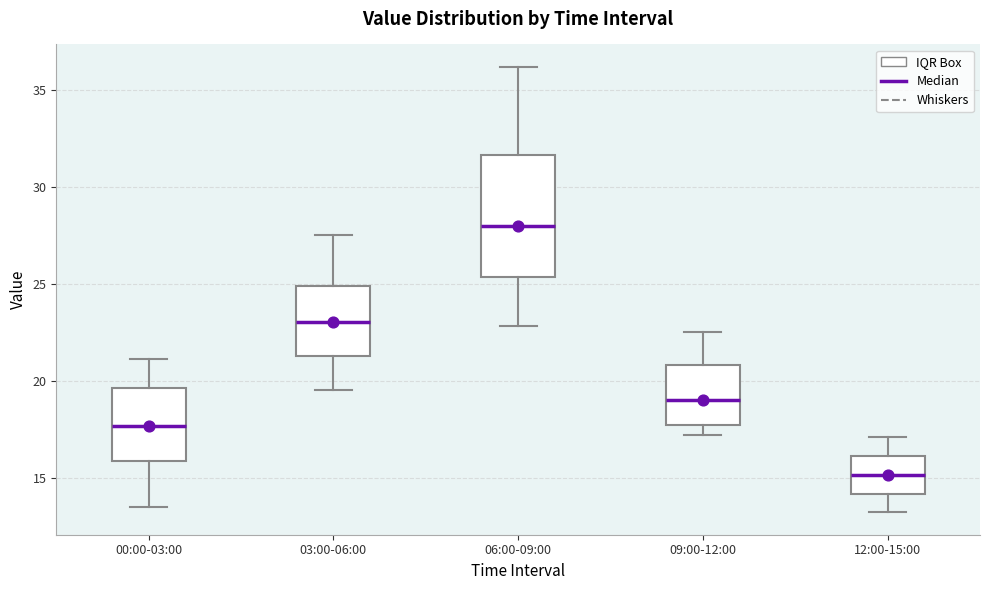

Which box's median line is the lowest?

12:00-15:00